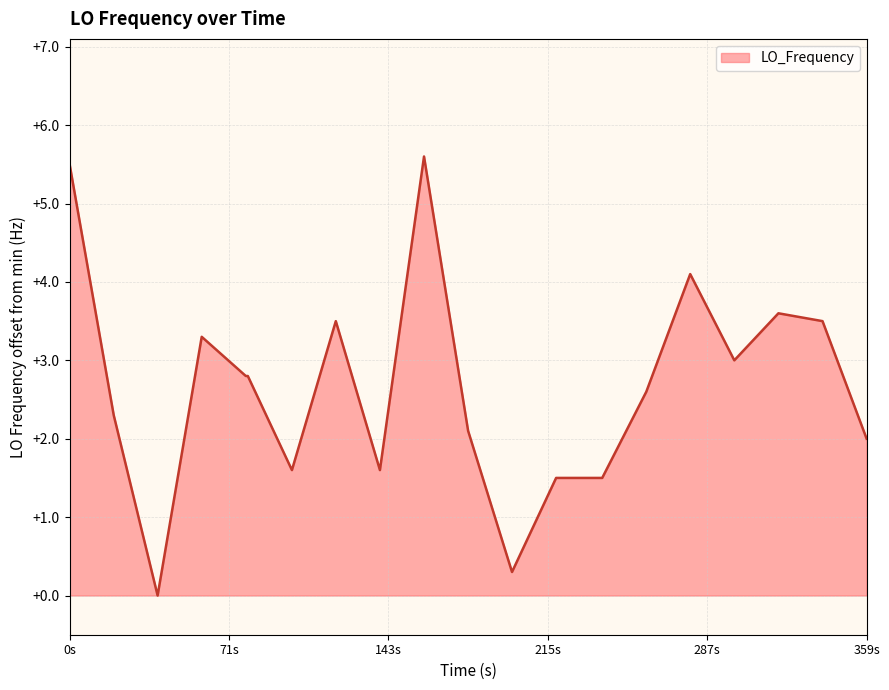

What is the difference between the maximum and minimum values?

5.6